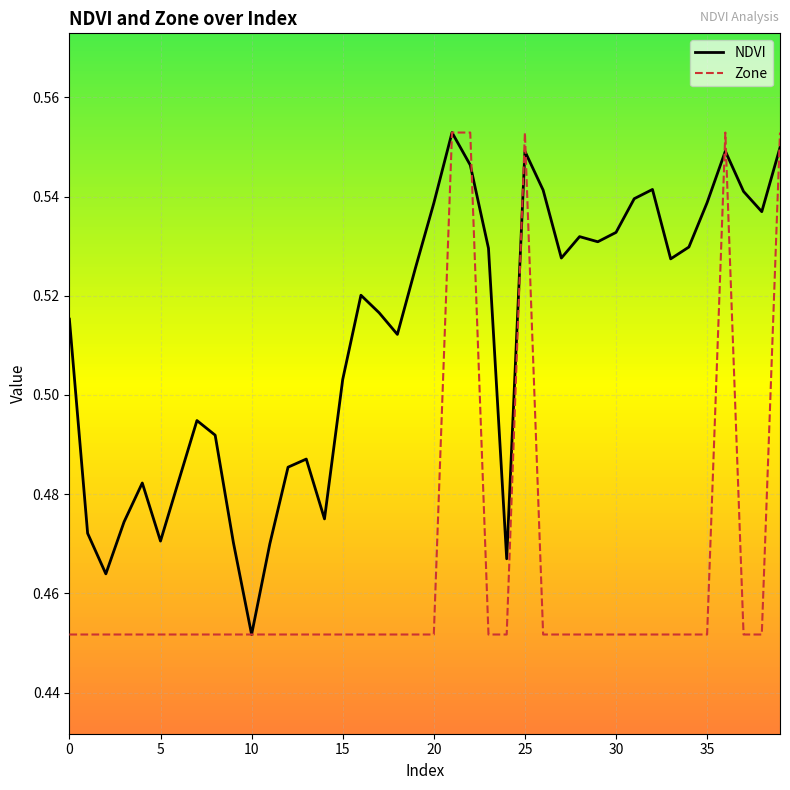

Rank the series by their average value, from lowest to highest.

Zone, NDVI